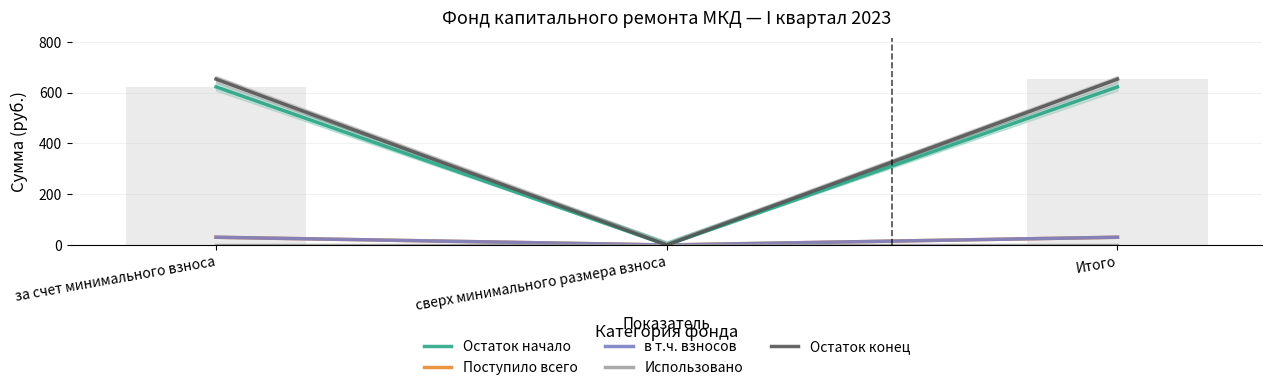

Which category has the lowest value across all series?

сверх минимального размера взноса